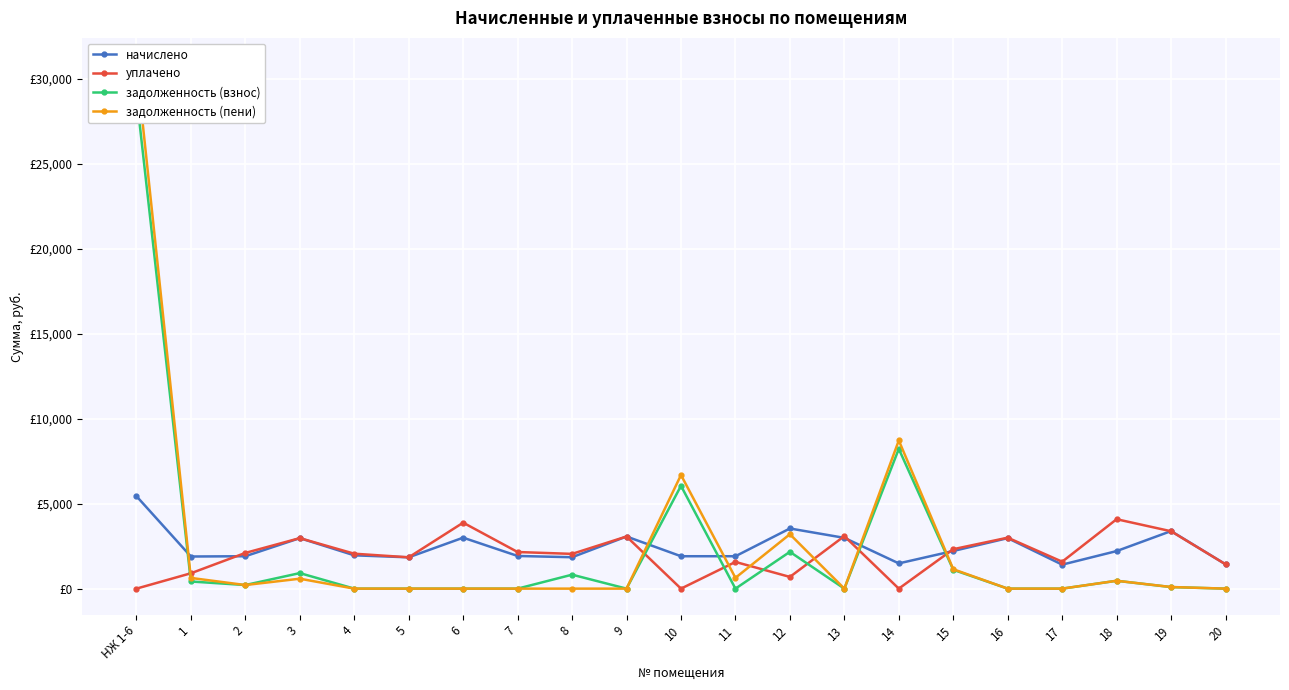

What is the difference between the maximum and second lowest values in the начислено series?

4011.9